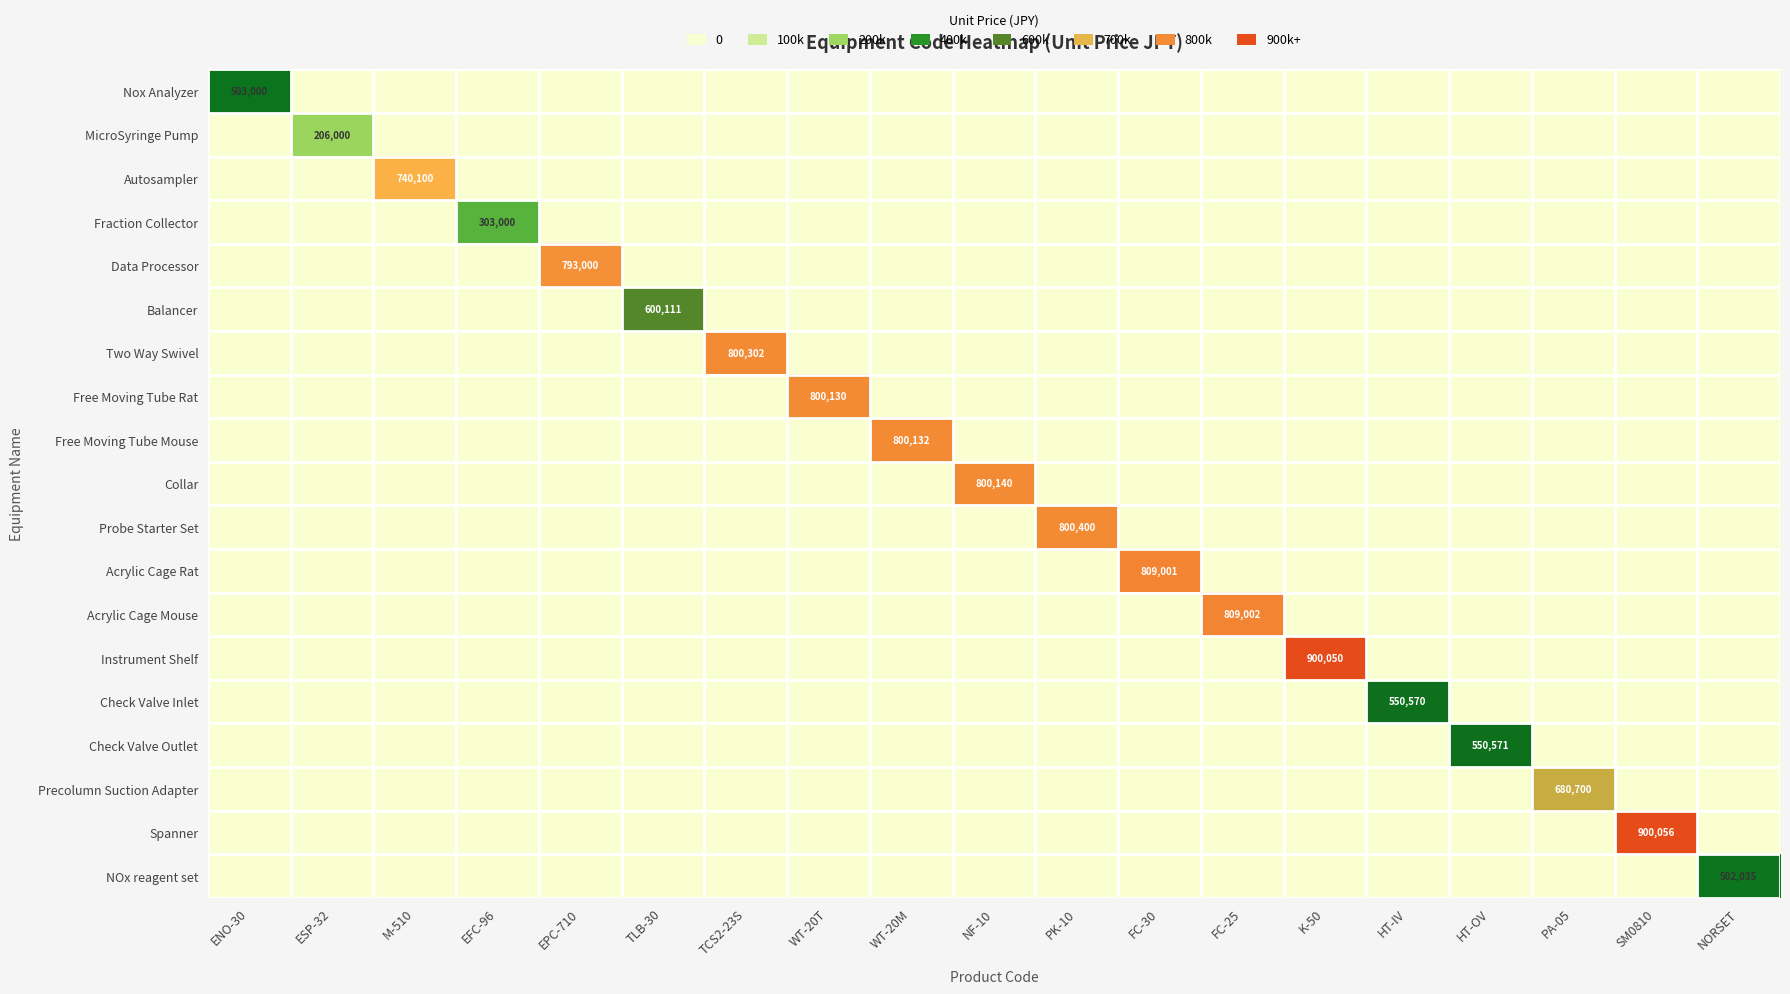

True or false: Acrylic Cage Mouse has a value of 0 at K-50.

True